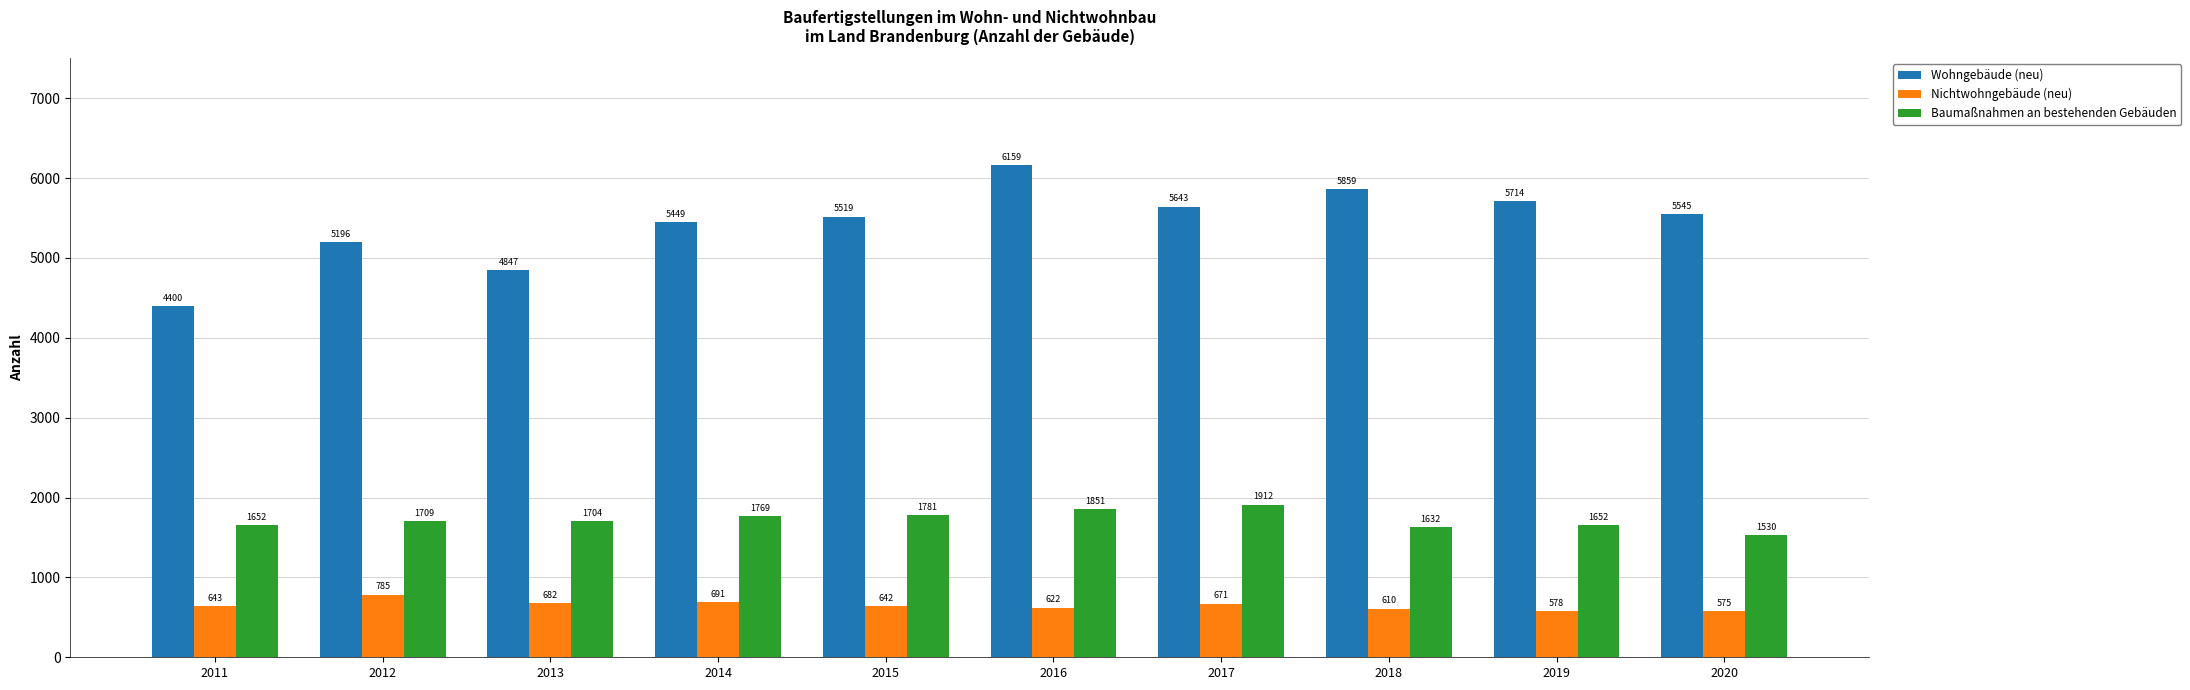

What is the difference between the Wohngebäude (neu) values at 2017 and 2011?

1243